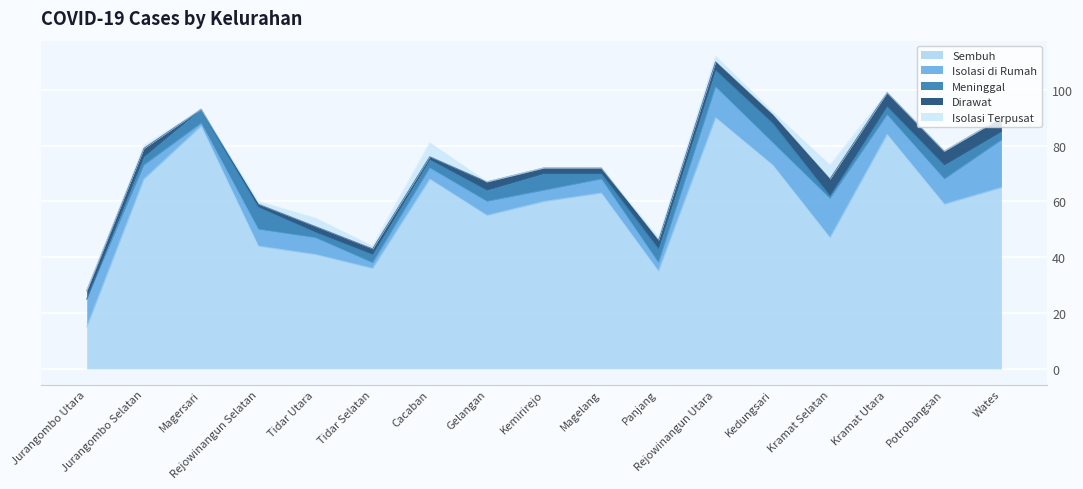

Does the chart display data point markers on the line(s)?

No